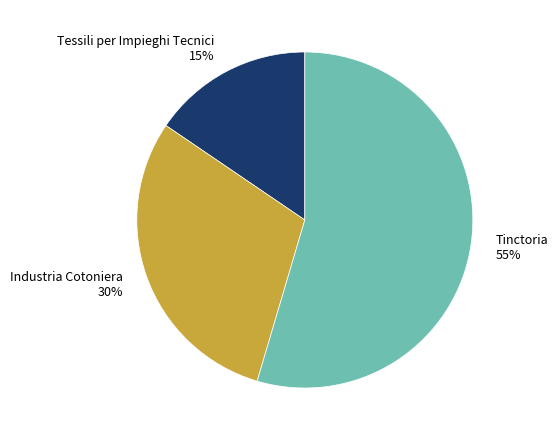

Combined, do Industria Cotoniera 30% and Tessili per Impieghi Tecnici 15% account for over 50%?

No